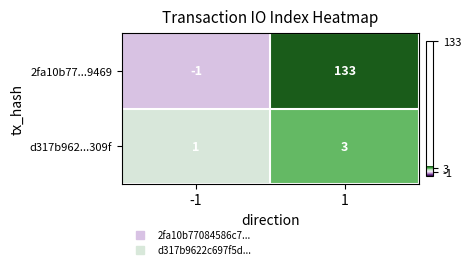

At how many categories does at least one series exceed 81?

1